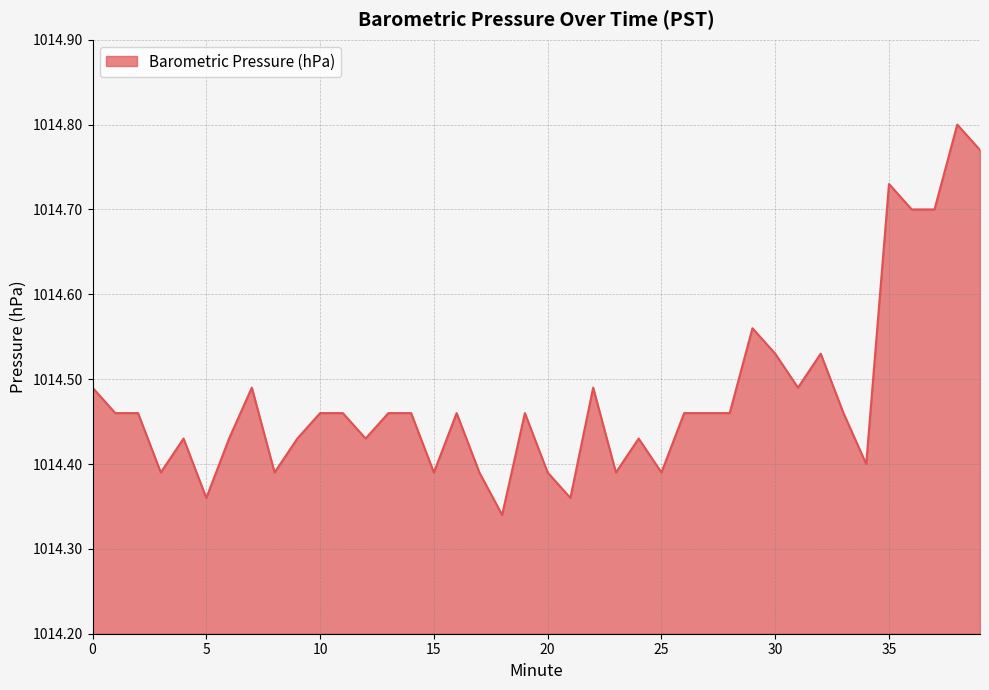

What is the difference between the maximum and minimum values?

0.5